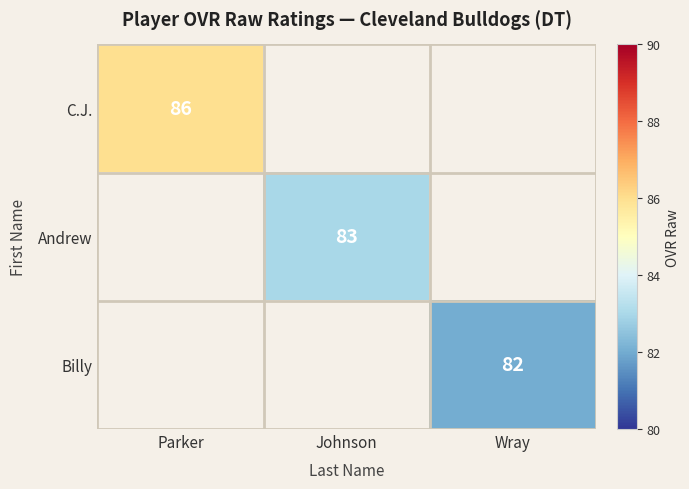

The Billy series shows 46 at Wray. True or false?

False